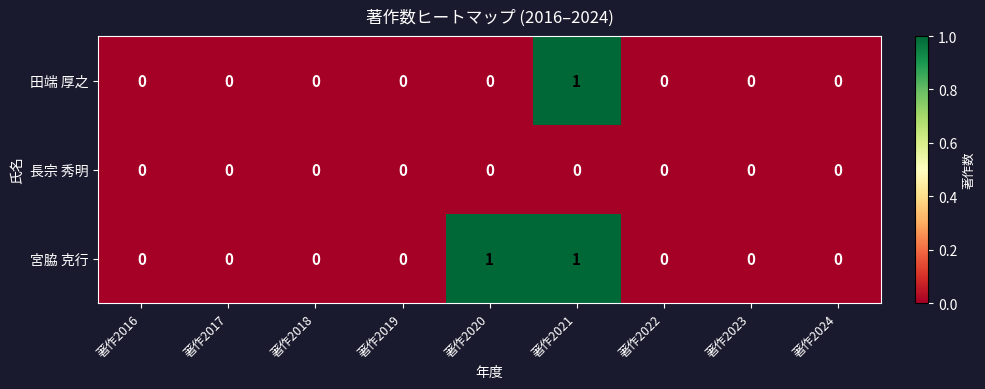

The value of 宮脇 克行 at 著作2017 is 0. True or false?

True